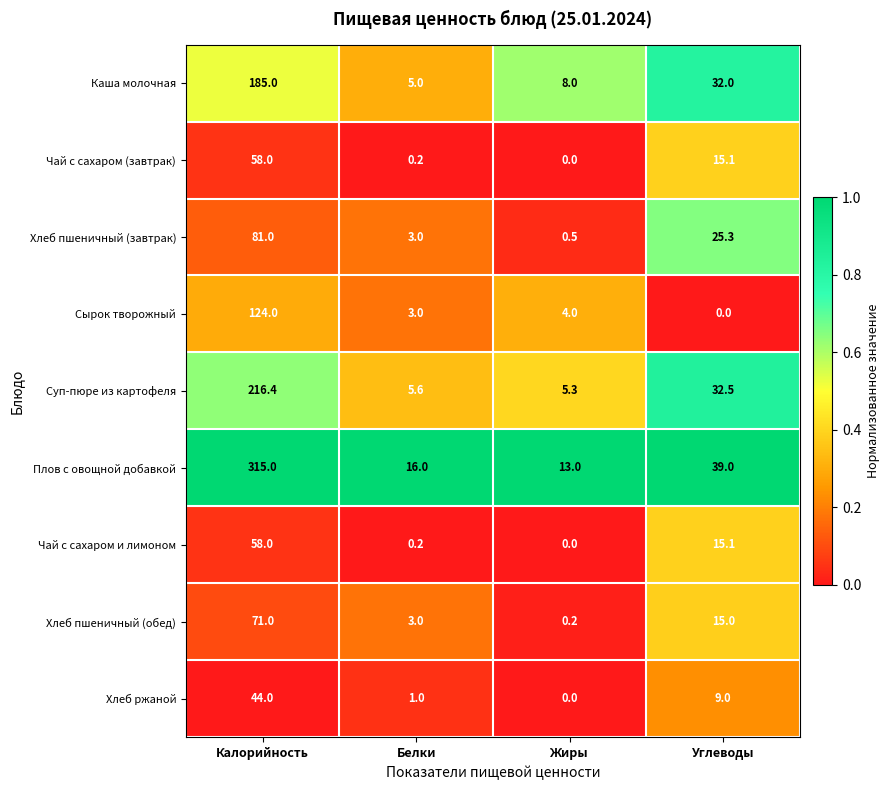

List the labels in order of Плов с овощной добавкой value, smallest first.

Жиры, Белки, Углеводы, Калорийность